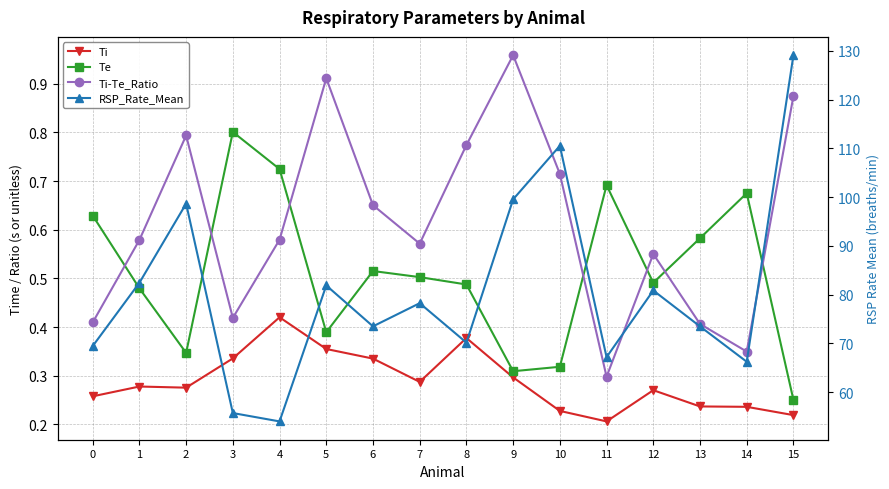

Is it true that Ti equals 0.1 at 14?

False